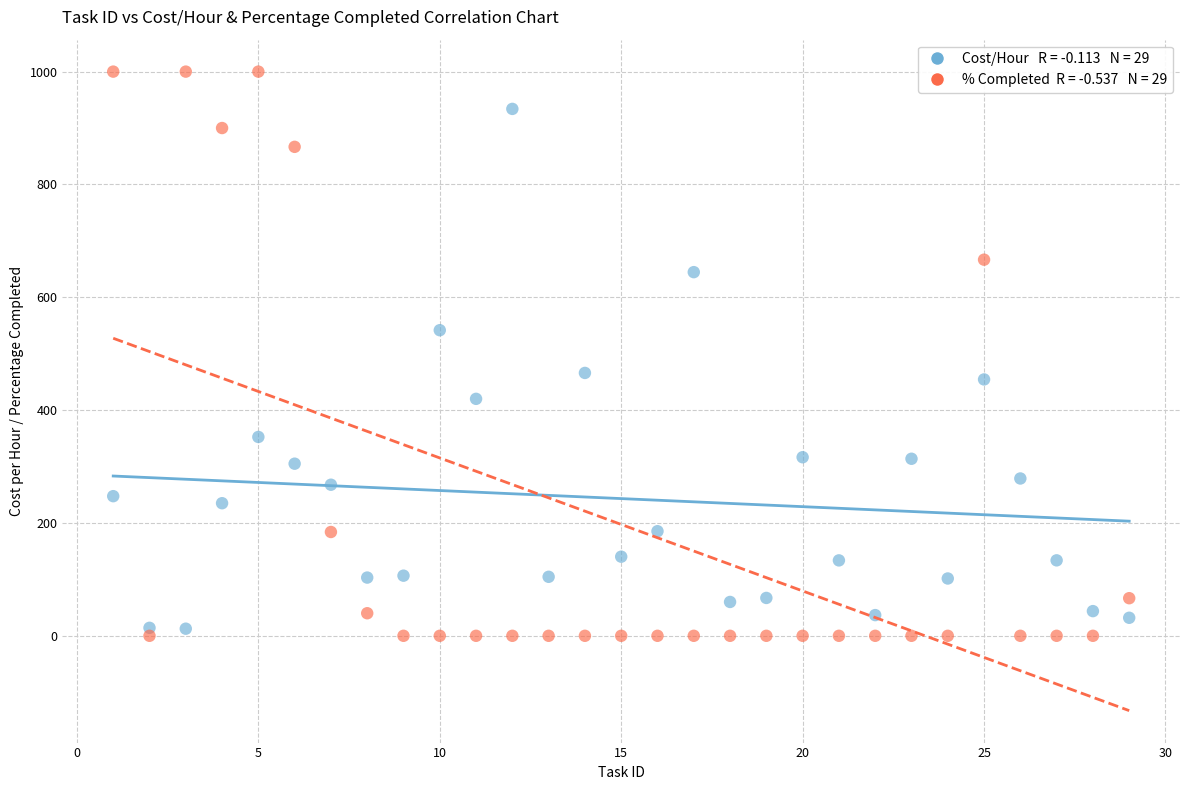

Across all data points, what is the range of Y values (max minus min)?

1000.0